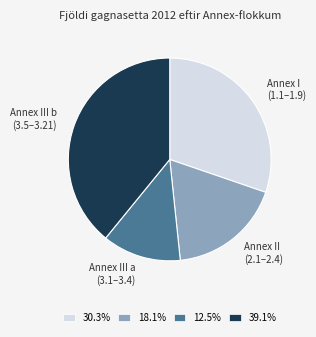

Is Annex I (1.1–1.9) the majority of the pie?

No